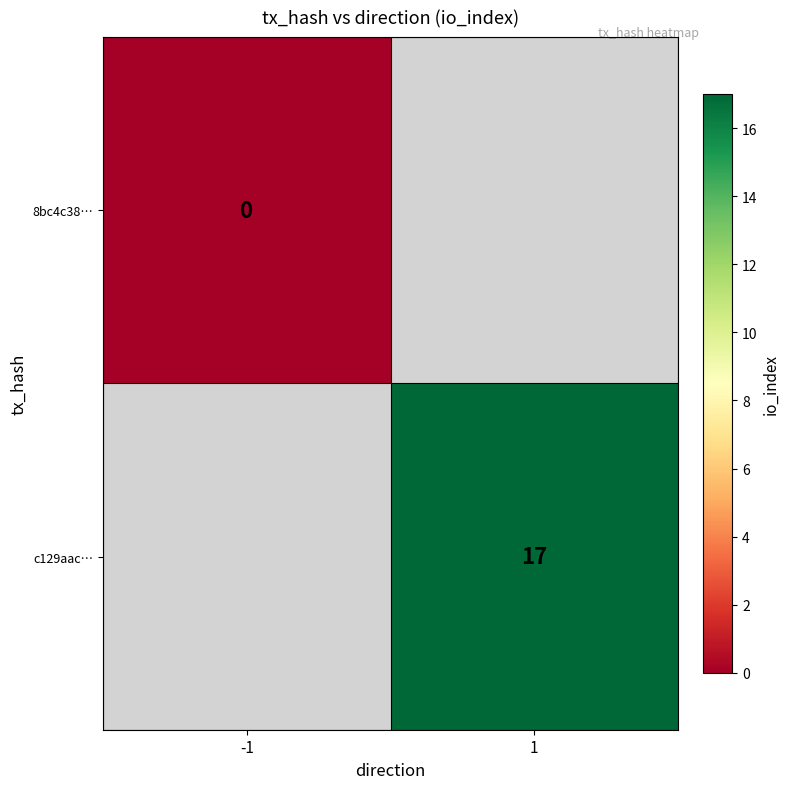

The value of c129aac… at 1 is 17. True or false?

True